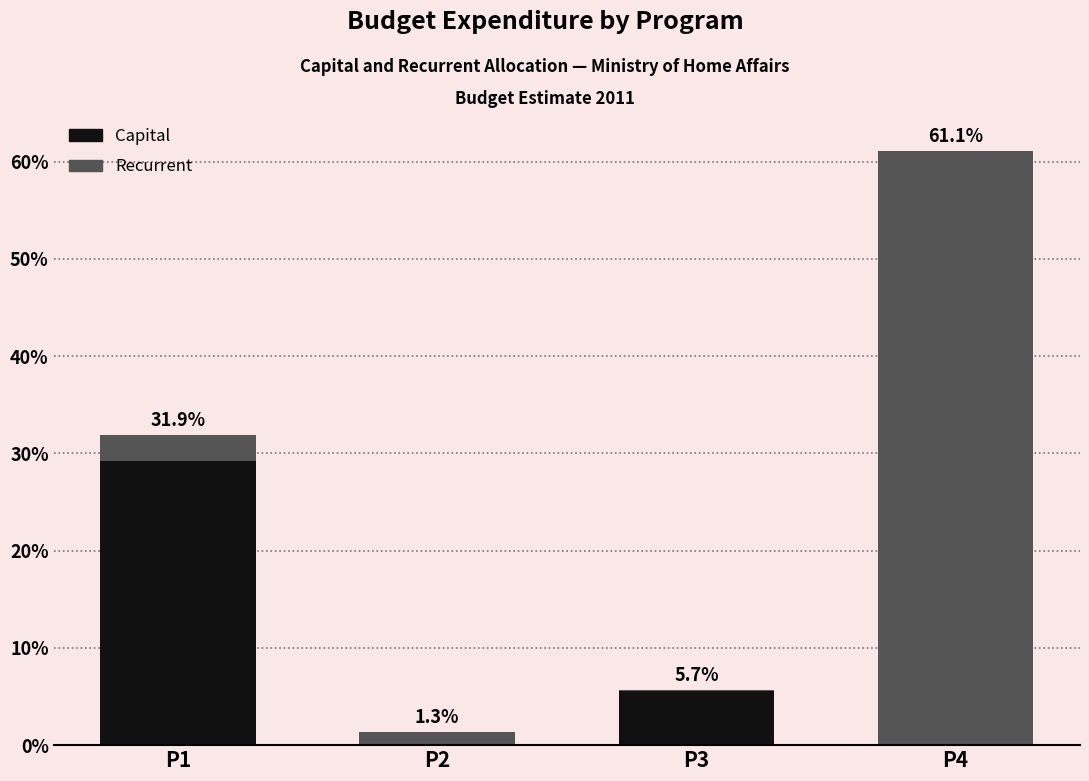

At which category is the sum across all series the highest?

P4